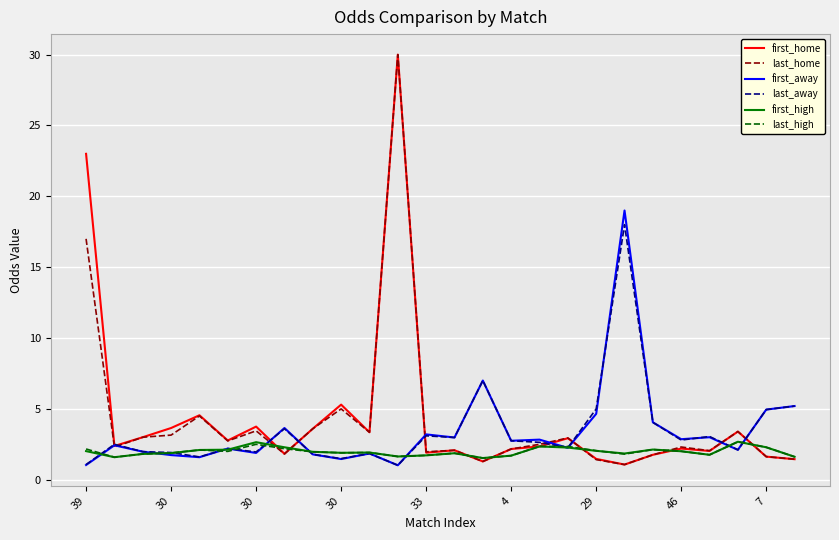

What is the maximum value shown in the chart?

30.0